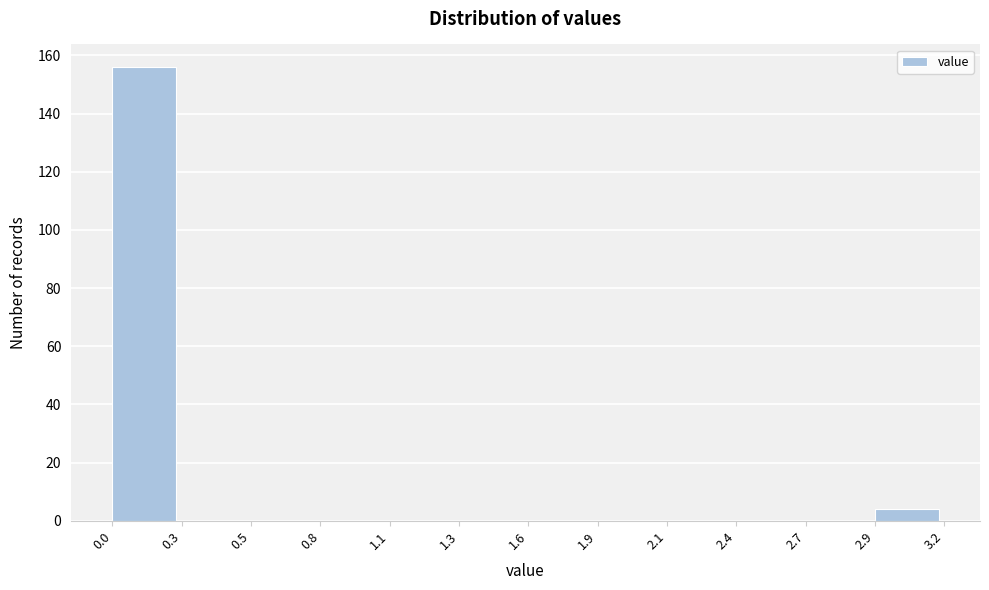

What is the height of the bar covering 2.9 to 3.2 on the x-axis? The values are not printed on the chart, so give them approximately, as read against the axis.

4